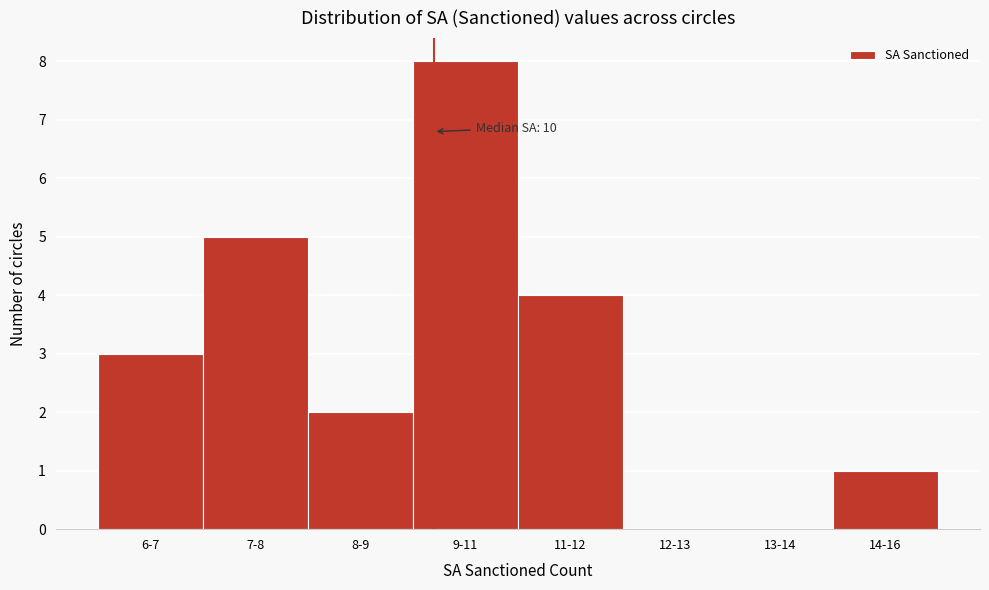

Reading left to right, list all the values displayed in this chart.

6-7=3	7-8=5	8-9=2	9-11=8	11-12=4	12-13=0	13-14=0	14-16=1